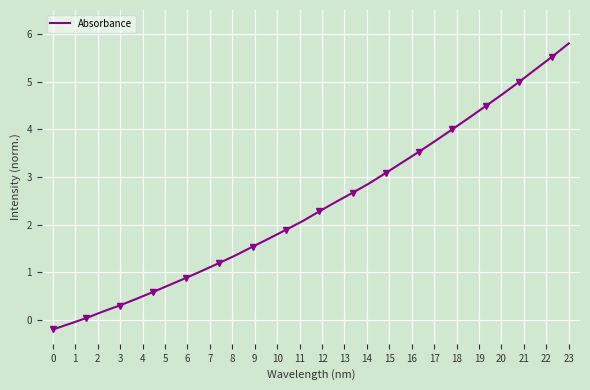

Reading left to right, what are all the values shown in this chart?

-0.2	-0.1	0.0	0.2	0.3	0.4	0.6	0.7	0.9	1.0	1.2	1.4	1.5	1.7	1.9	2.1	2.3	2.5	2.7	2.9	3.1	3.3	3.5	3.8	4.0	4.2	4.5	4.7	5.0	5.3	5.5	5.8